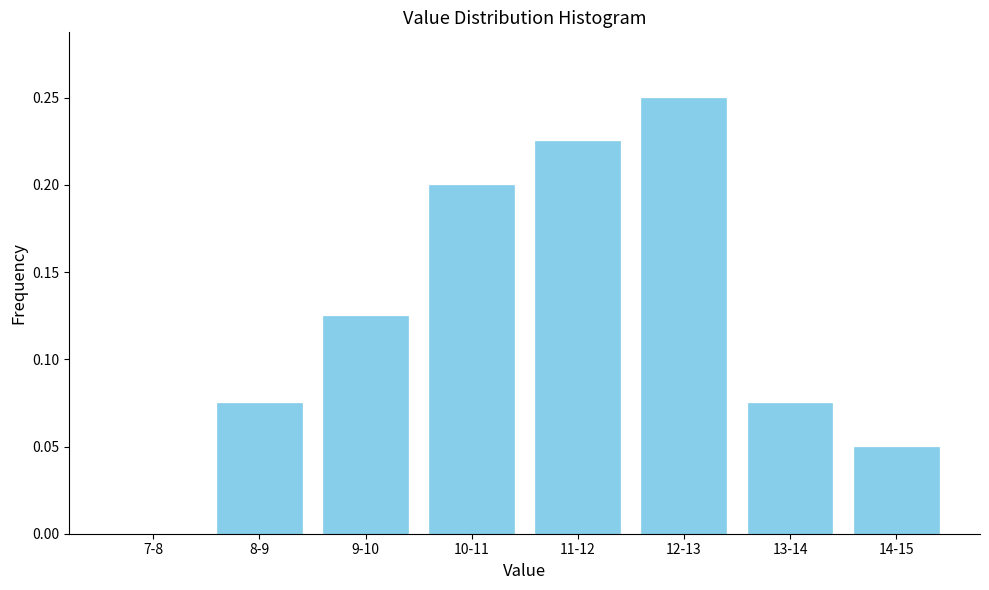

What is the sum of all values?

1.0